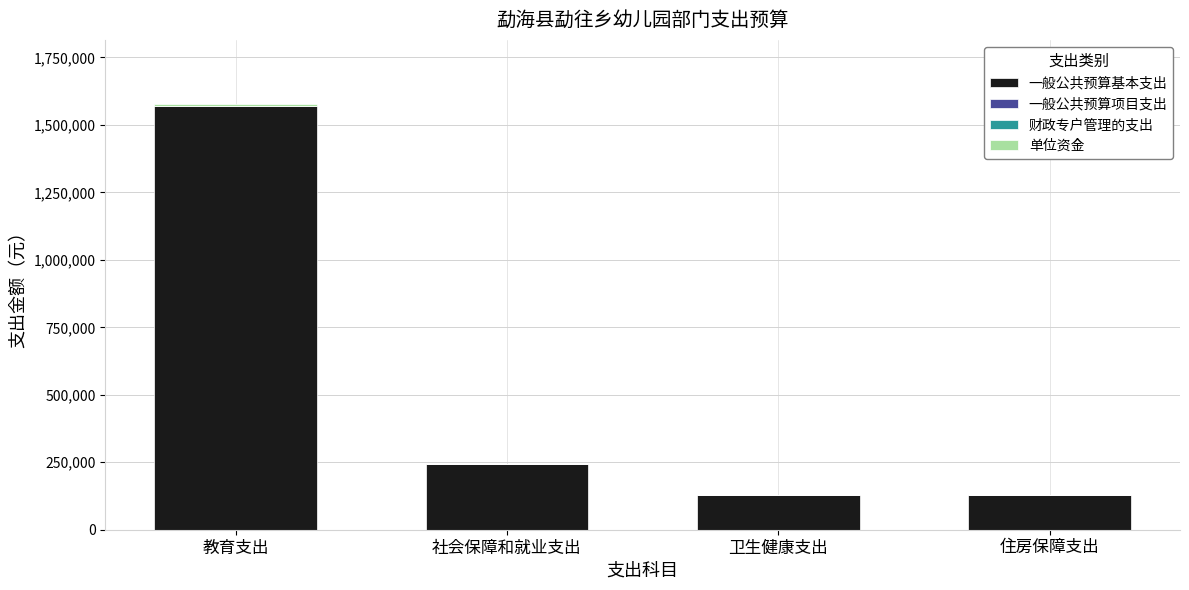

Is it true that 一般公共预算基本支出 equals 241725.6 at 社会保障和就业支出?

True